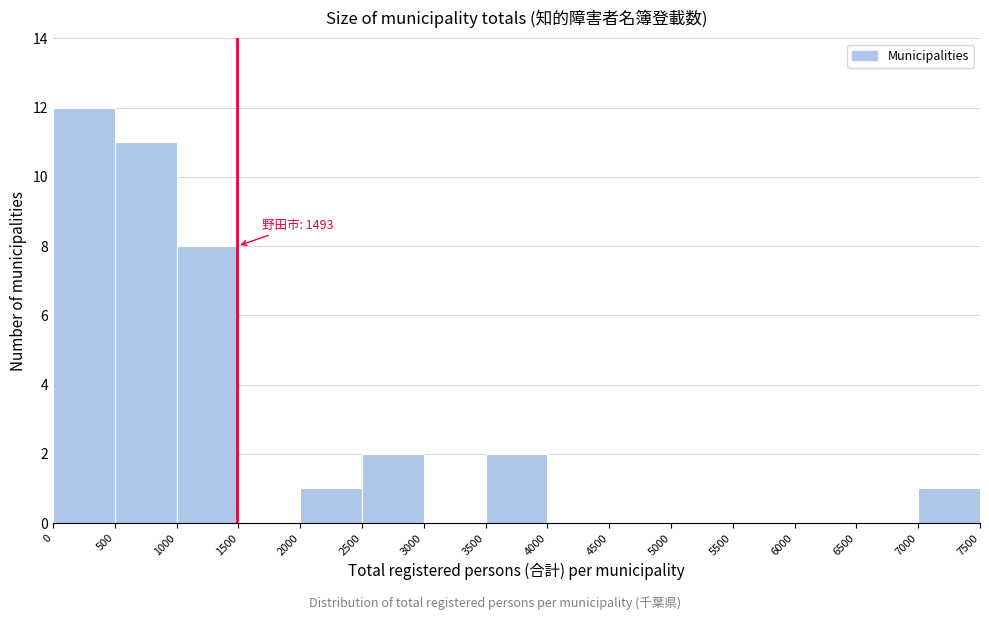

Which range on the x-axis has the tallest bar?

0 to 500